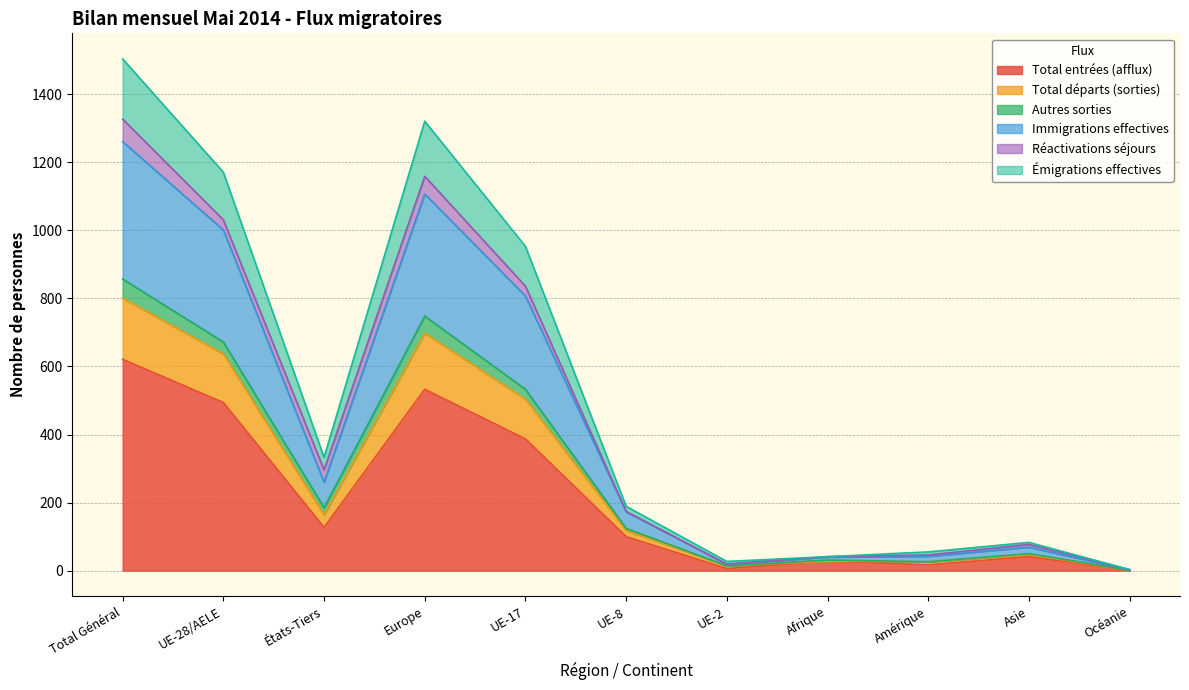

What is the maximum value for Total entrées (afflux)?

621